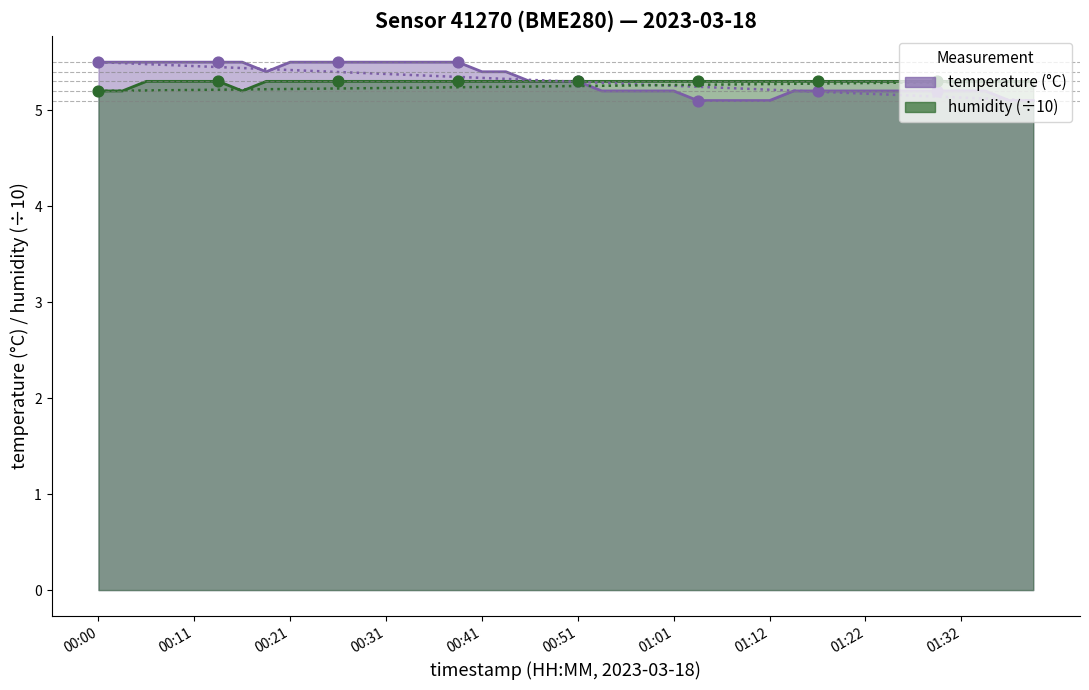

What is the total value across all series at 01:35?

10.5